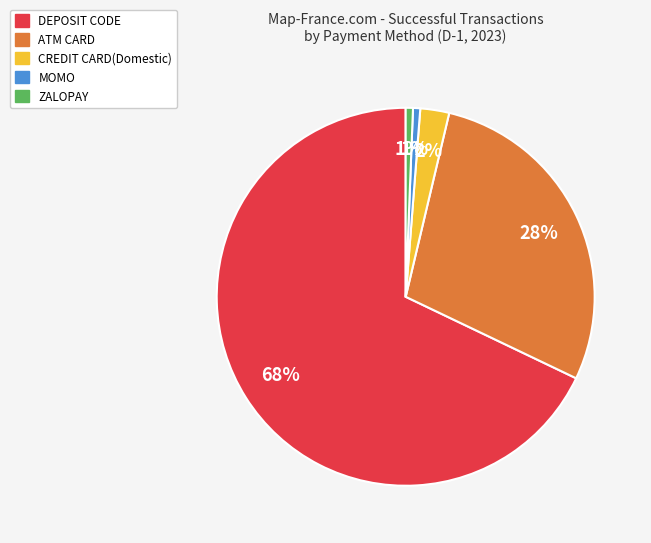

To the nearest percent, what is the combined percentage of MOMO and CREDIT CARD(Domestic)?

3%